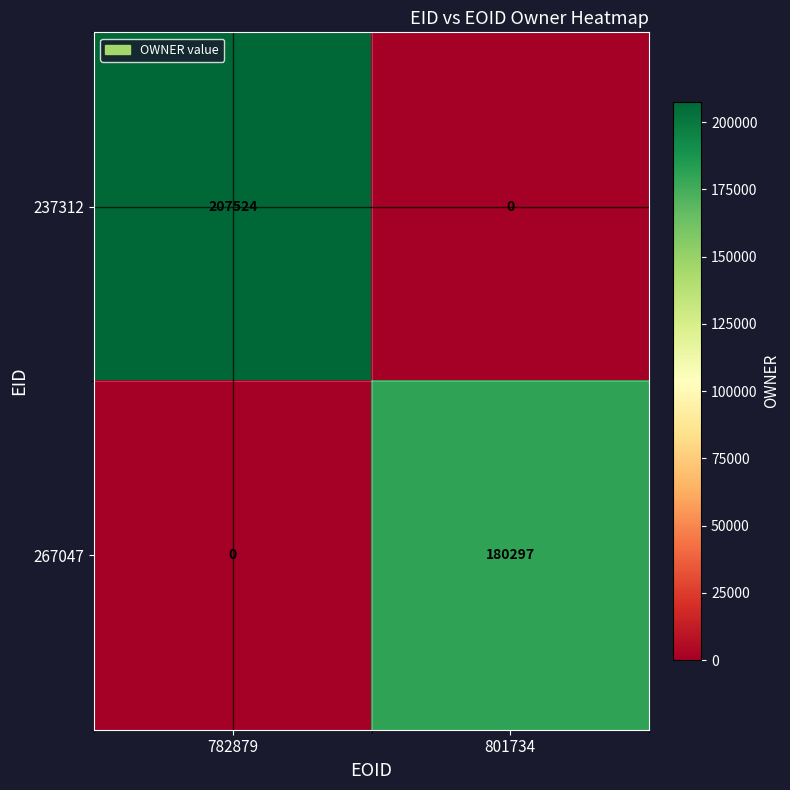

How many data points in 267047 are less than 180297?

1